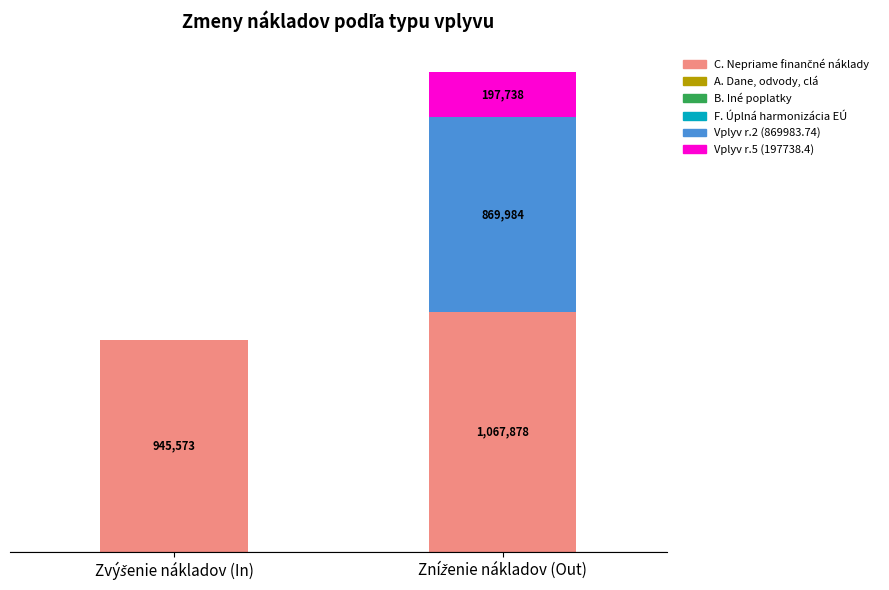

Are the bars grouped side by side (vs. stacked)?

No